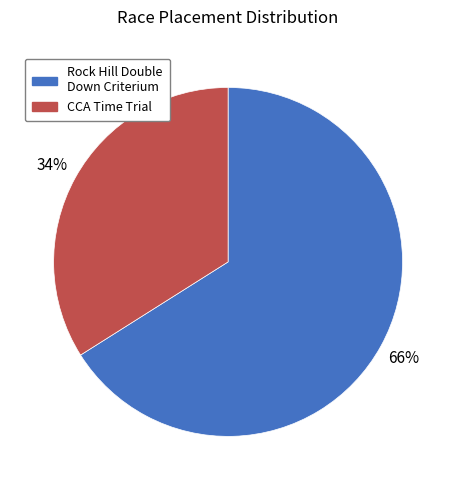

Do Rock Hill Double Down Criterium and CCA Time Trial together represent more than half of the pie?

Yes